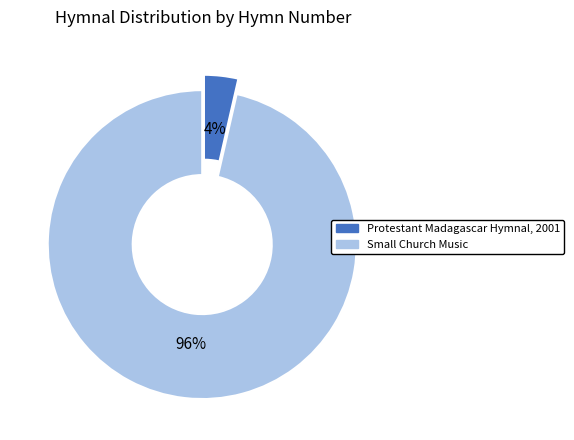

True or false: Small Church Music accounts for 83% of the total.

False